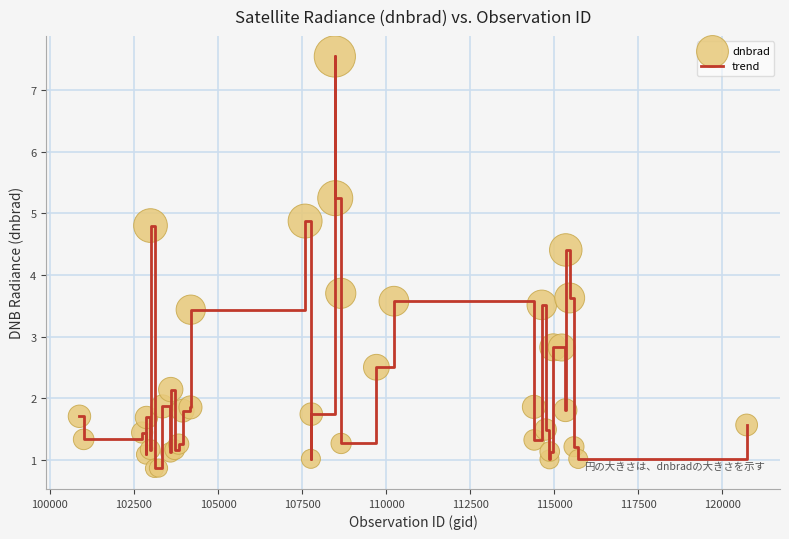

What is the minimum value shown in the chart?

0.9